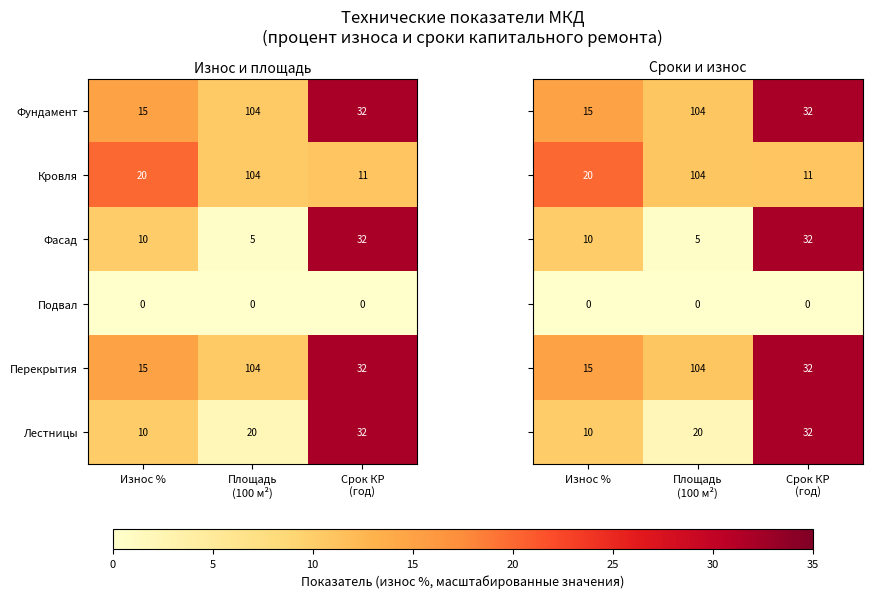

What is the lowest value of the Лестницы series?

10